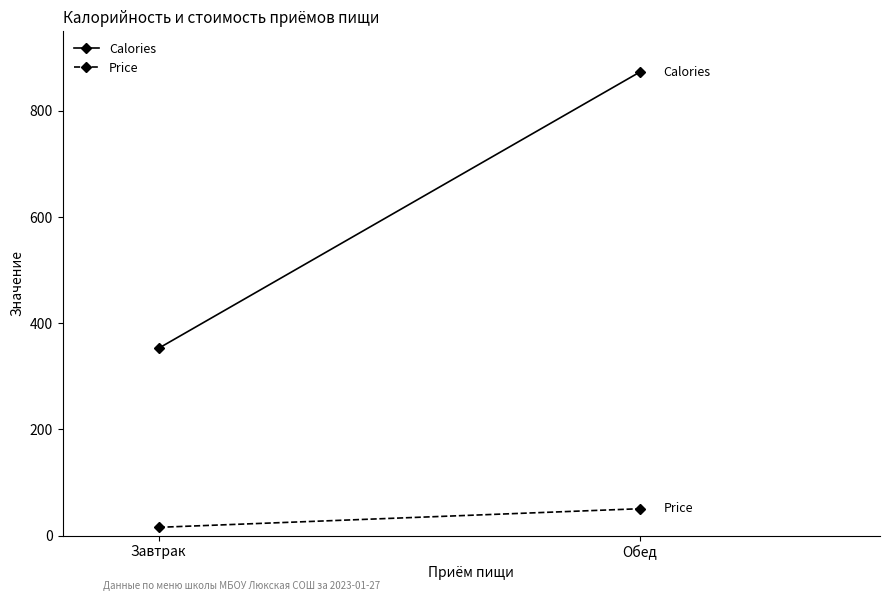

How many lines are shown in the chart?

2